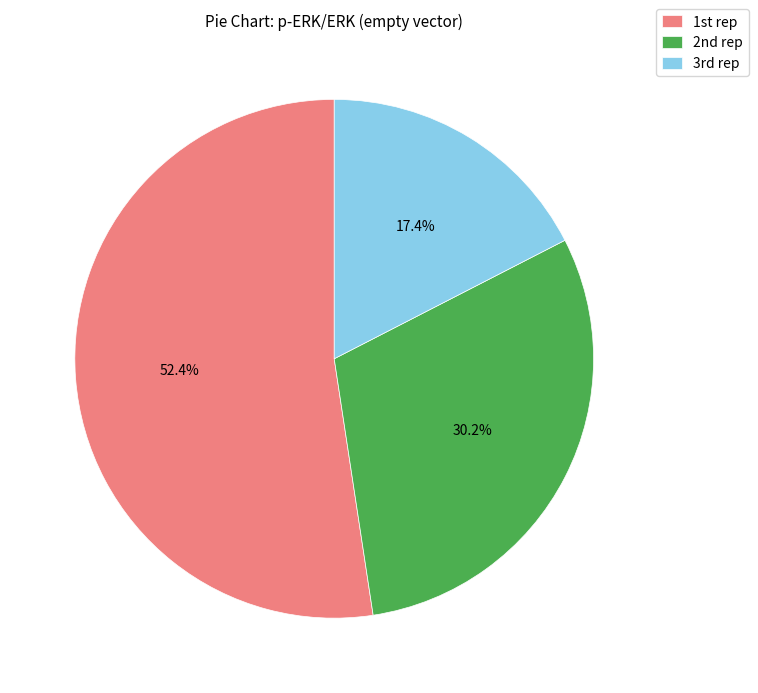

Is there a majority slice in this chart?

Yes